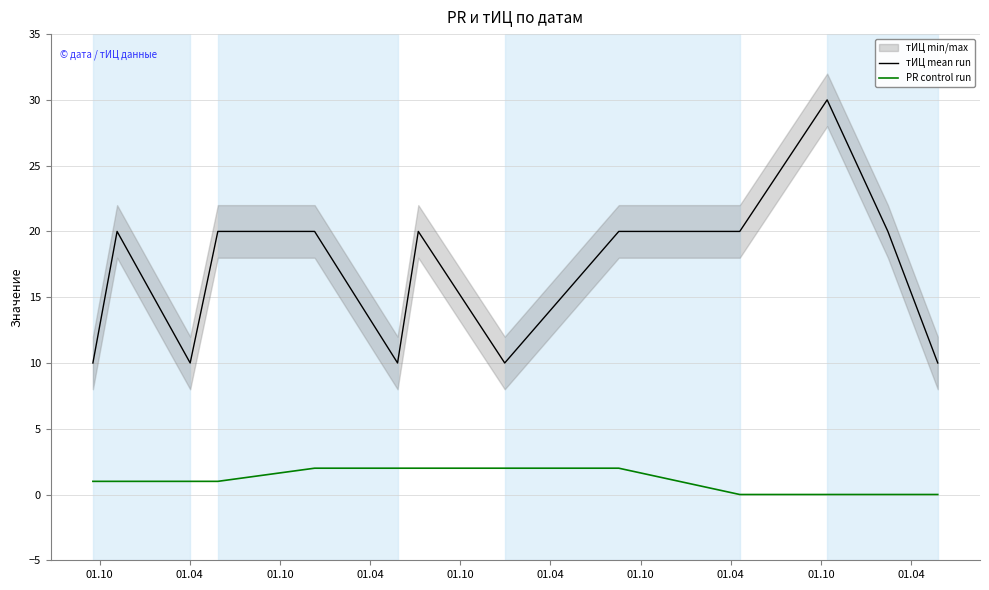

What is the lowest value of the тИЦ mean run series?

10